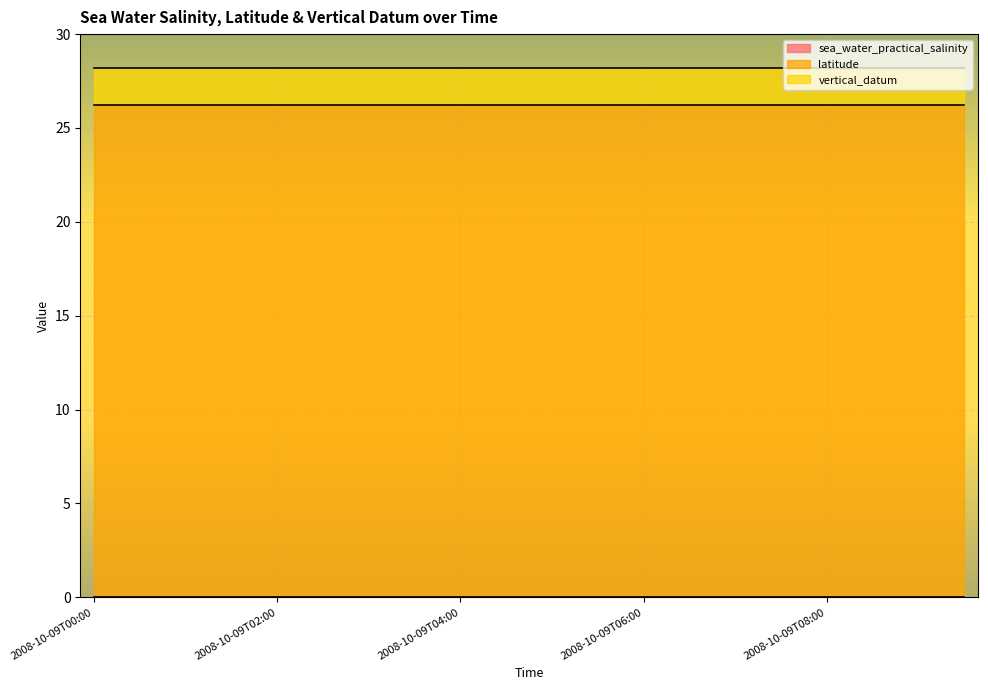

Which label corresponds to the smallest value in the chart?

2008-10-09T00:00